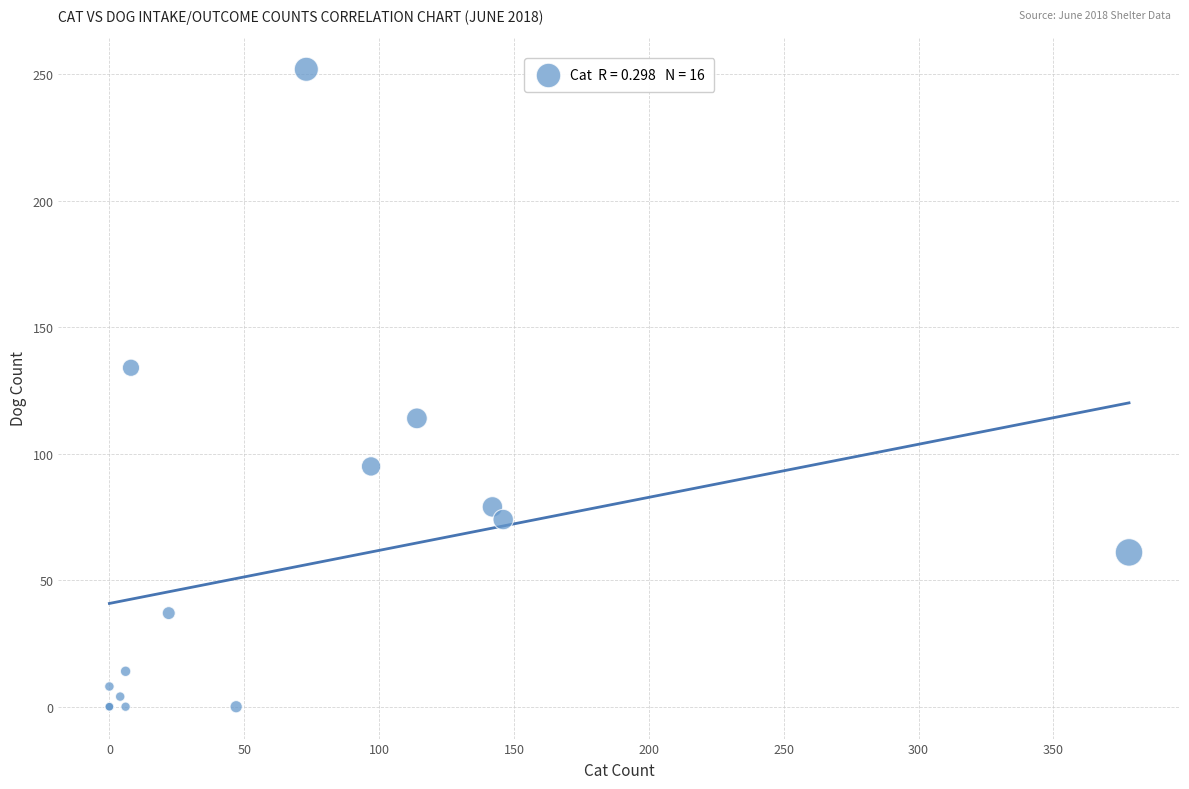

What Y value in the scatter plot is closest to 126?

134